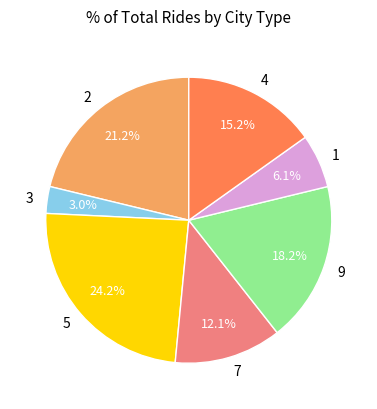

What is the ratio of the value at 1 to the value at 9?

0.3